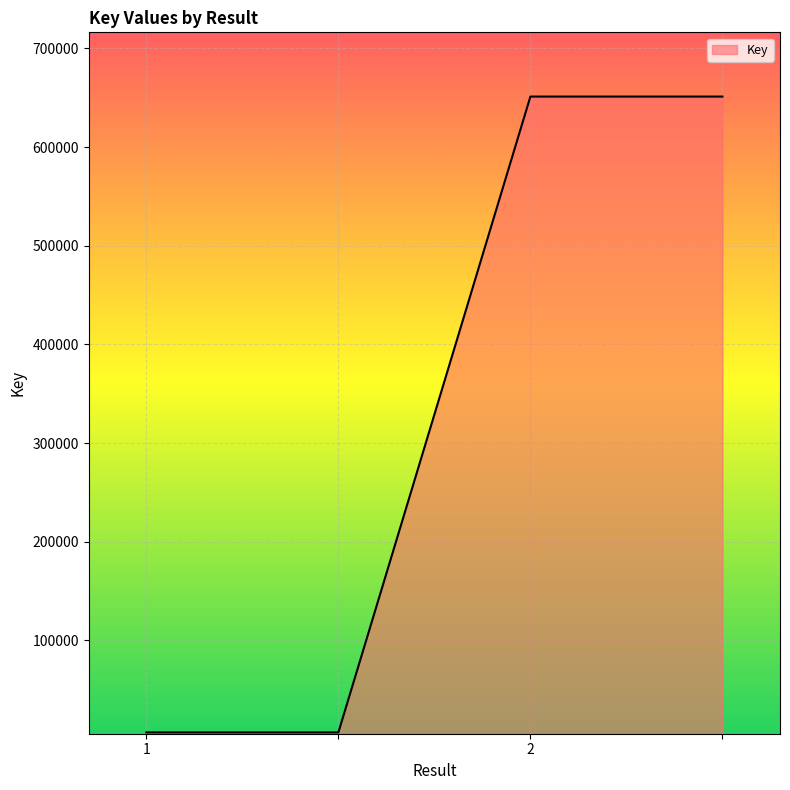

What is the maximum value shown in the chart?

651206